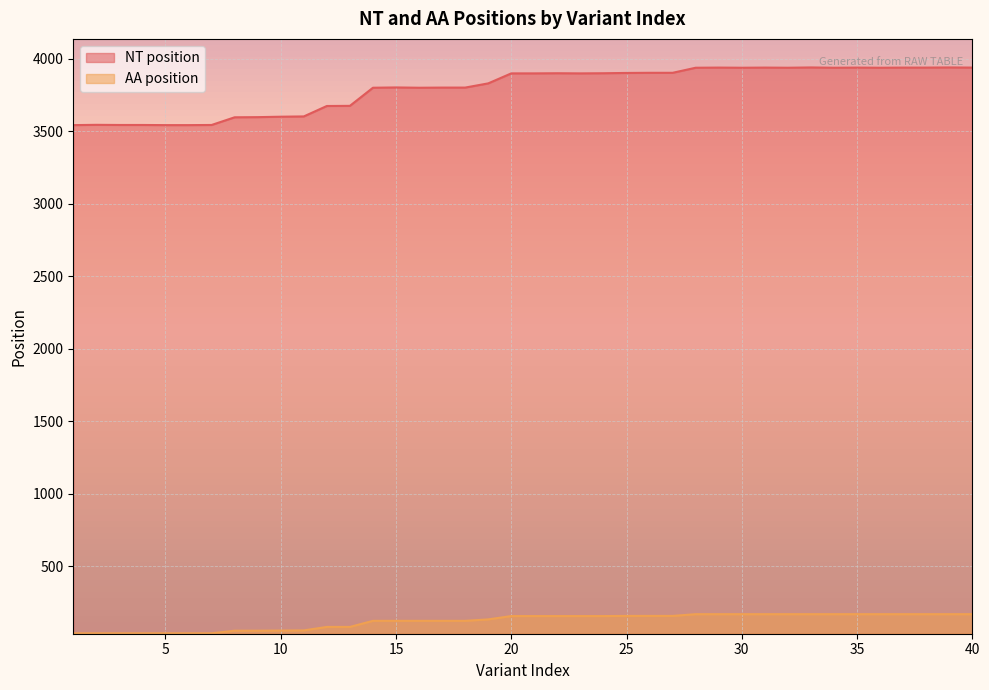

What is the difference between the NT position values at 8 and 38?

343